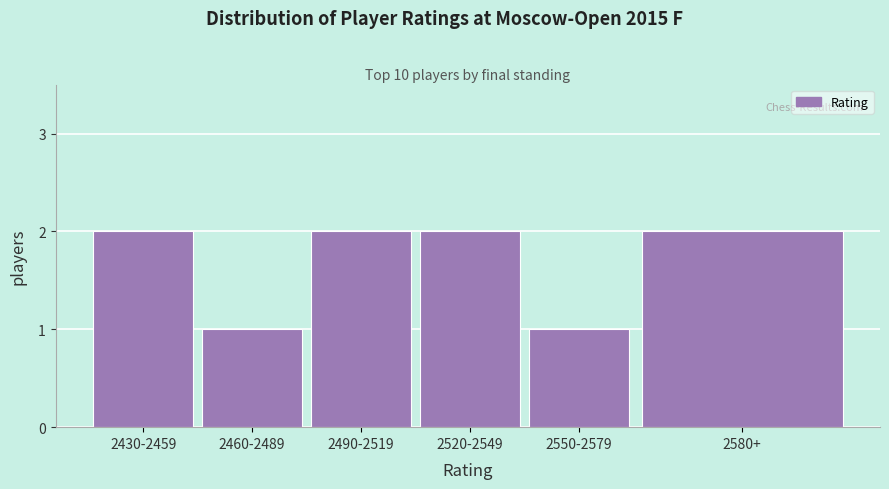

Reading right to left, extract all data points from this chart.

2580+=2	2550-2579=1	2520-2549=2	2490-2519=2	2460-2489=1	2430-2459=2